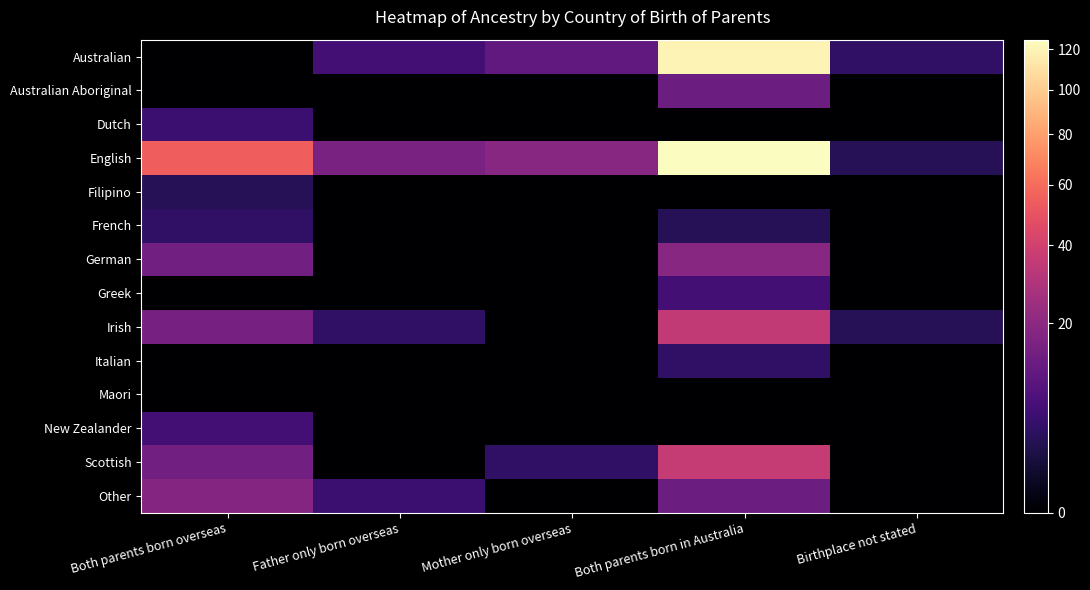

Reading right to left, what are all the values shown in this chart?

Australian: Birthplace not stated=4	Both parents born in Australia=120	Mother only born overseas=11	Father only born overseas=6	Both parents born overseas=0
Australian Aboriginal: Birthplace not stated=0	Both parents born in Australia=13	Mother only born overseas=0	Father only born overseas=0	Both parents born overseas=0
Dutch: Birthplace not stated=0	Both parents born in Australia=0	Mother only born overseas=0	Father only born overseas=0	Both parents born overseas=5
English: Birthplace not stated=3	Both parents born in Australia=125	Mother only born overseas=19	Father only born overseas=16	Both parents born overseas=55
Filipino: Birthplace not stated=0	Both parents born in Australia=0	Mother only born overseas=0	Father only born overseas=0	Both parents born overseas=3
French: Birthplace not stated=0	Both parents born in Australia=3	Mother only born overseas=0	Father only born overseas=0	Both parents born overseas=4
German: Birthplace not stated=0	Both parents born in Australia=19	Mother only born overseas=0	Father only born overseas=0	Both parents born overseas=14
Greek: Birthplace not stated=0	Both parents born in Australia=6	Mother only born overseas=0	Father only born overseas=0	Both parents born overseas=0
Irish: Birthplace not stated=3	Both parents born in Australia=35	Mother only born overseas=0	Father only born overseas=4	Both parents born overseas=15
Italian: Birthplace not stated=0	Both parents born in Australia=4	Mother only born overseas=0	Father only born overseas=0	Both parents born overseas=0
Maori: Birthplace not stated=0	Both parents born in Australia=0	Mother only born overseas=0	Father only born overseas=0	Both parents born overseas=0
New Zealander: Birthplace not stated=0	Both parents born in Australia=0	Mother only born overseas=0	Father only born overseas=0	Both parents born overseas=6
Scottish: Birthplace not stated=0	Both parents born in Australia=36	Mother only born overseas=4	Father only born overseas=0	Both parents born overseas=14
Other: Birthplace not stated=0	Both parents born in Australia=13	Mother only born overseas=0	Father only born overseas=5	Both parents born overseas=18